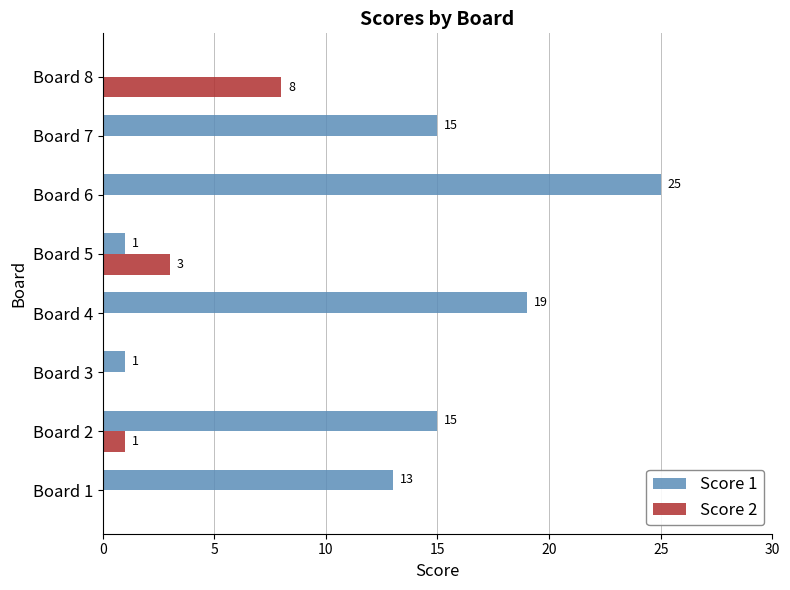

What is the sum of the Score 1 values at Board 1 and Board 6?

38